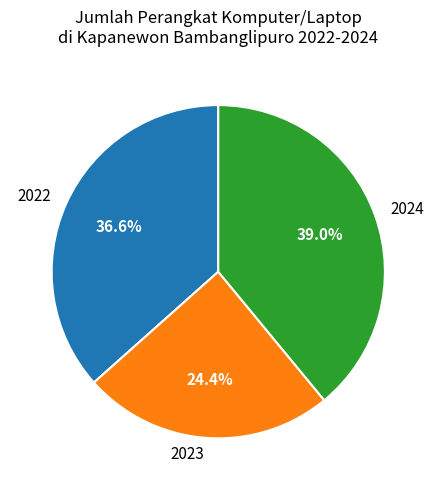

Rank the categories by value from lowest to highest.

2023, 2022, 2024